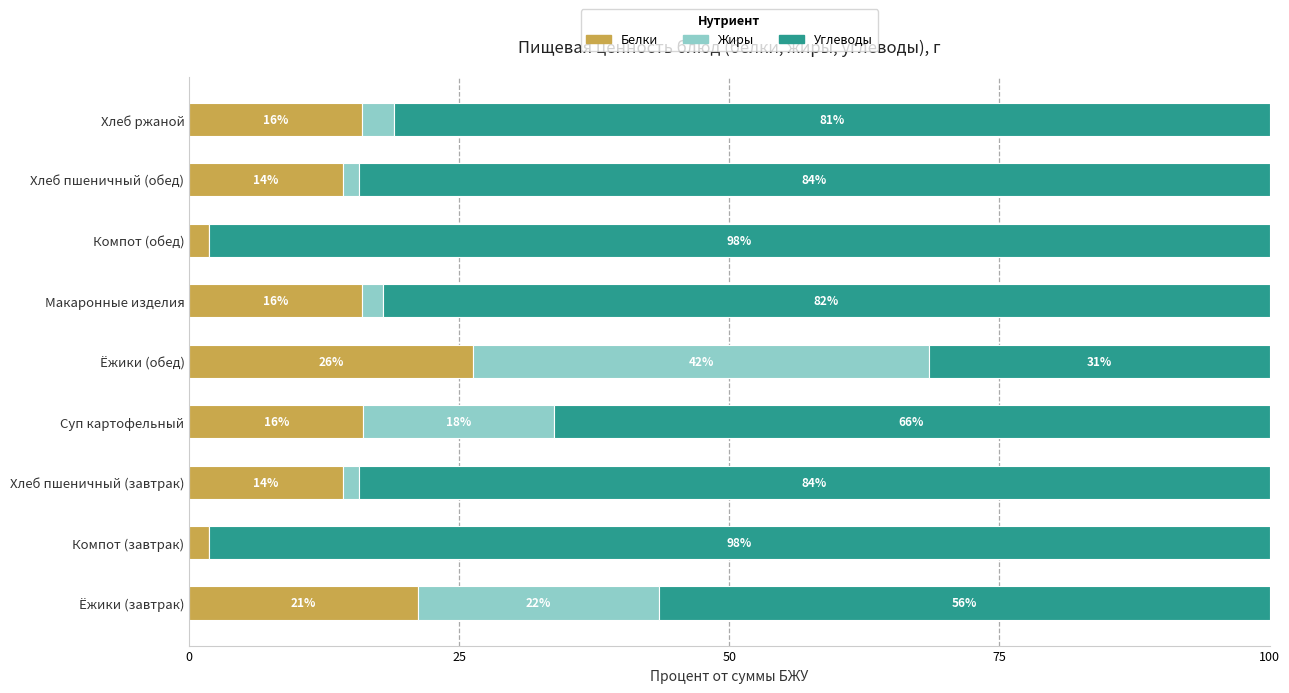

What is the highest value of the Белки series?

26.2